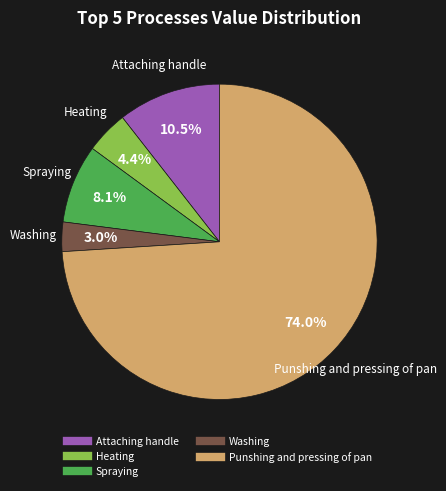

What percentage is the Punshing and pressing of pan slice, to the nearest percent?

74%